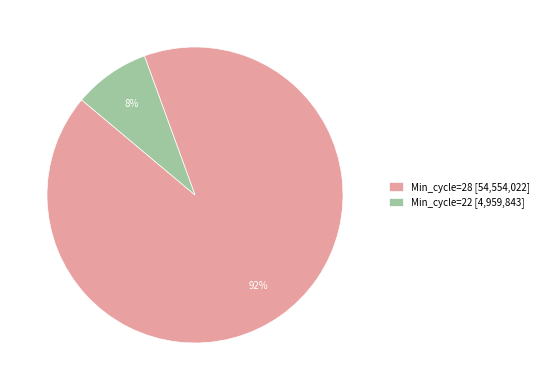

Which slice is the smallest?

Min_cycle=22 [4,959,843]